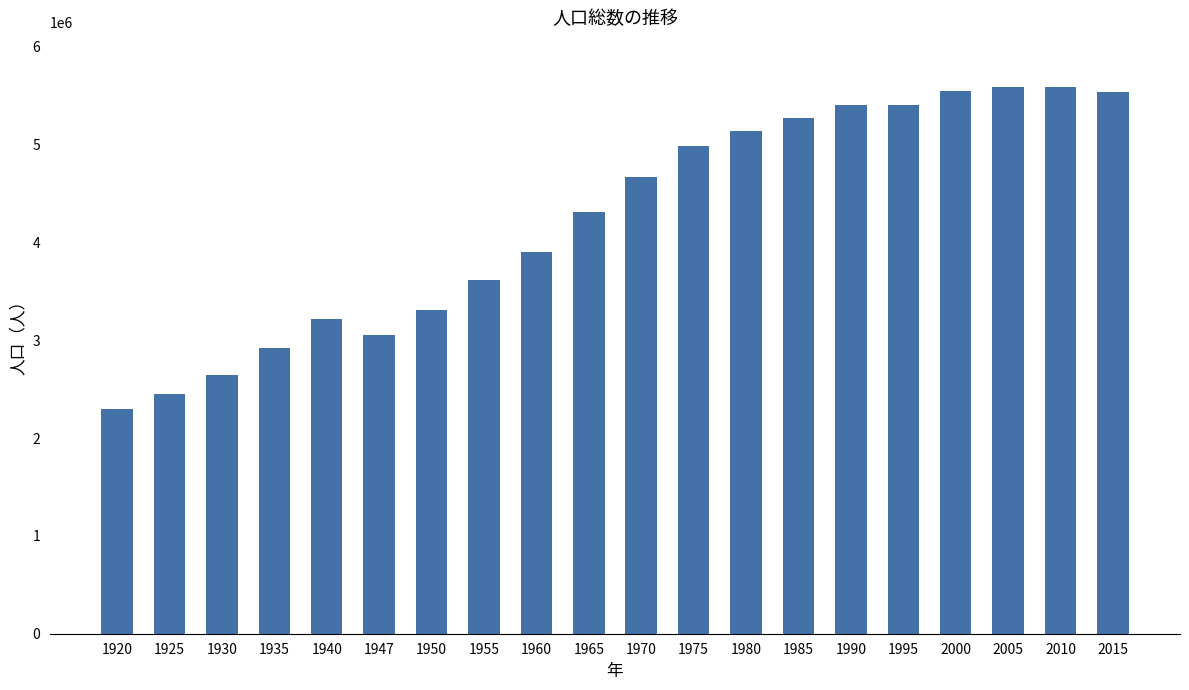

What is the difference between the values at 1935 and 1995?

2478628